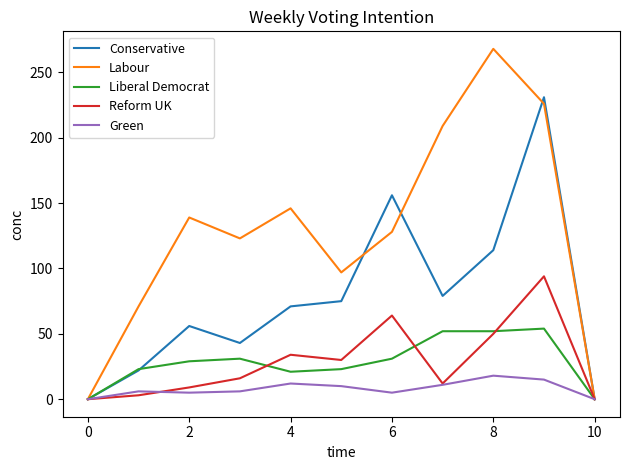

What is the maximum value for Conservative?

231